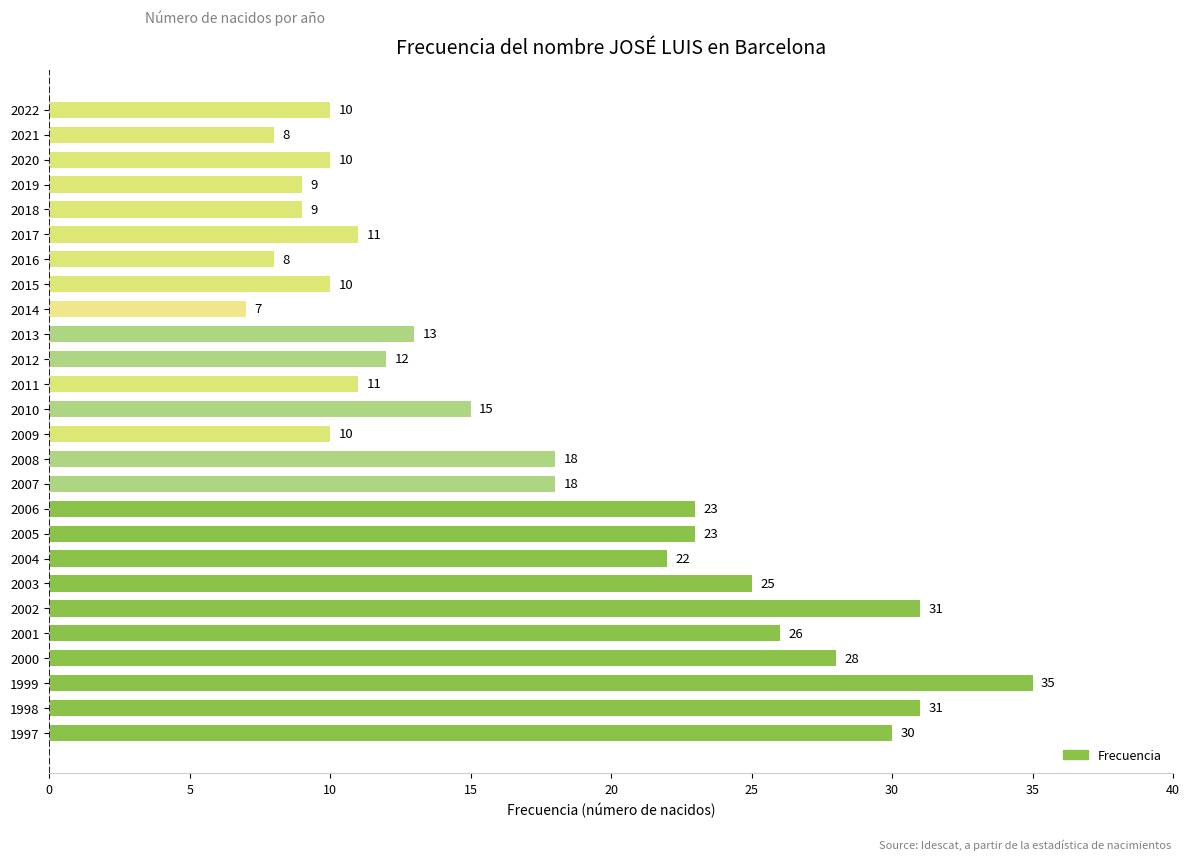

What is the value of the 3rd bar from the top?

10